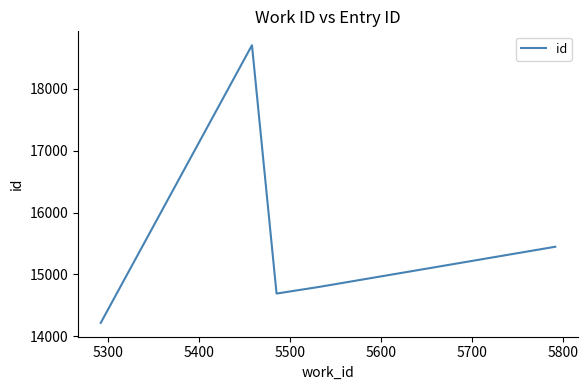

True or false: there are more than 1 points higher than both neighbors.

False